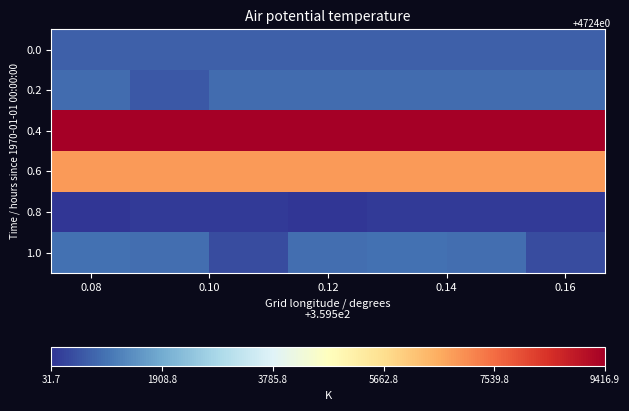

Which series has the largest total across all categories?

0.4